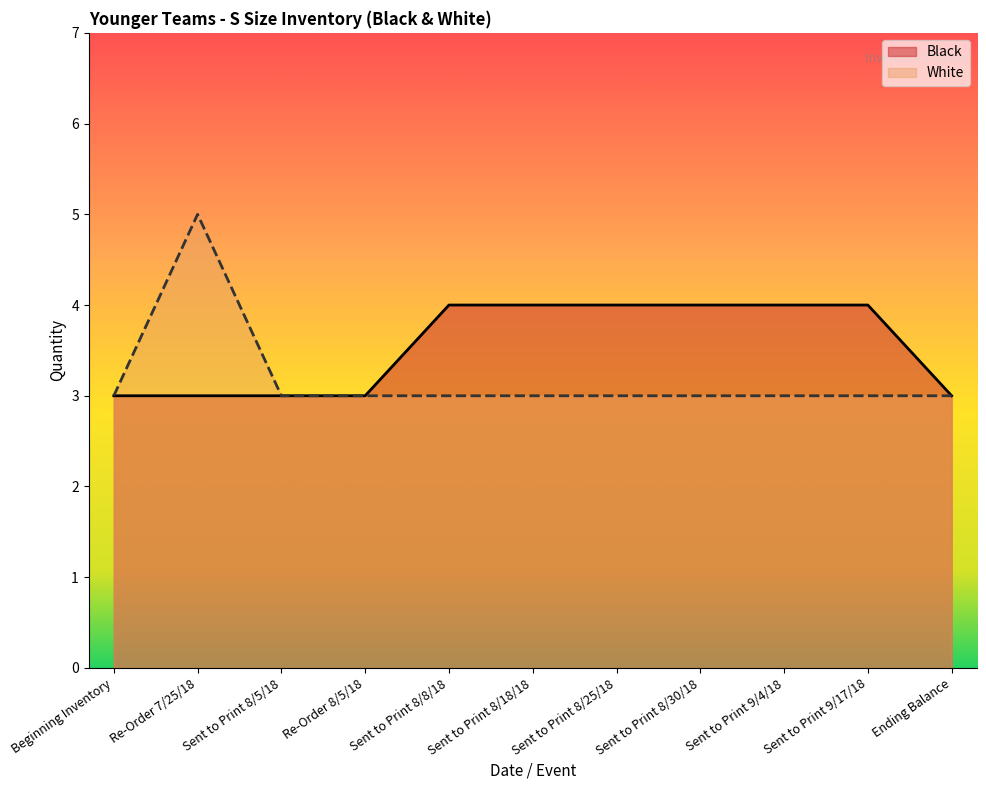

Read the Black value at Beginning Inventory.

3